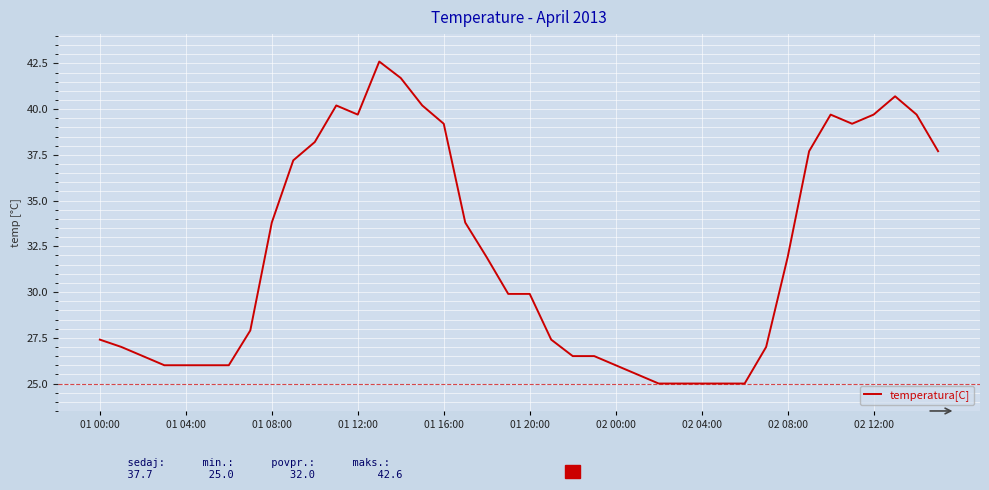

How many values are below 29?

19